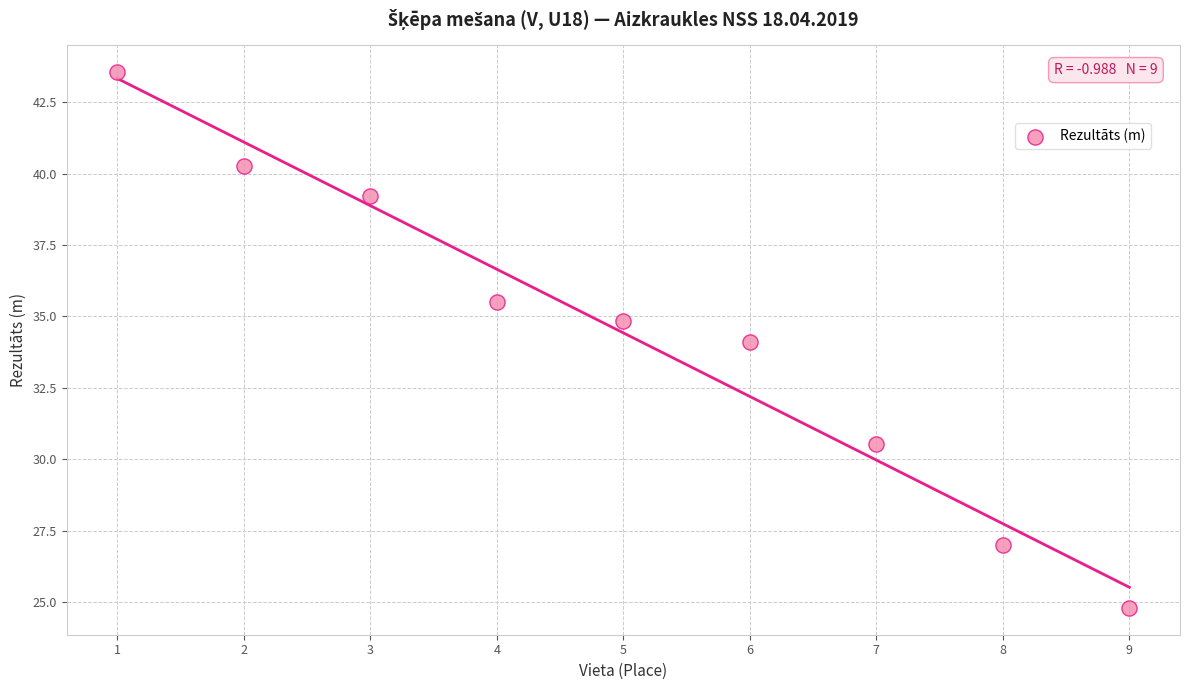

What is the range of X values (max minus min)?

8.0